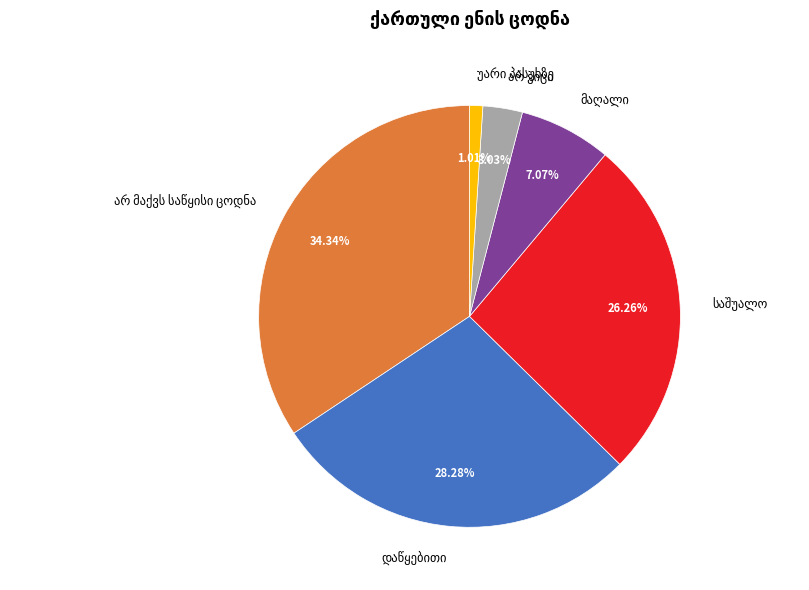

Is there any slice that represents more than half of the pie?

No